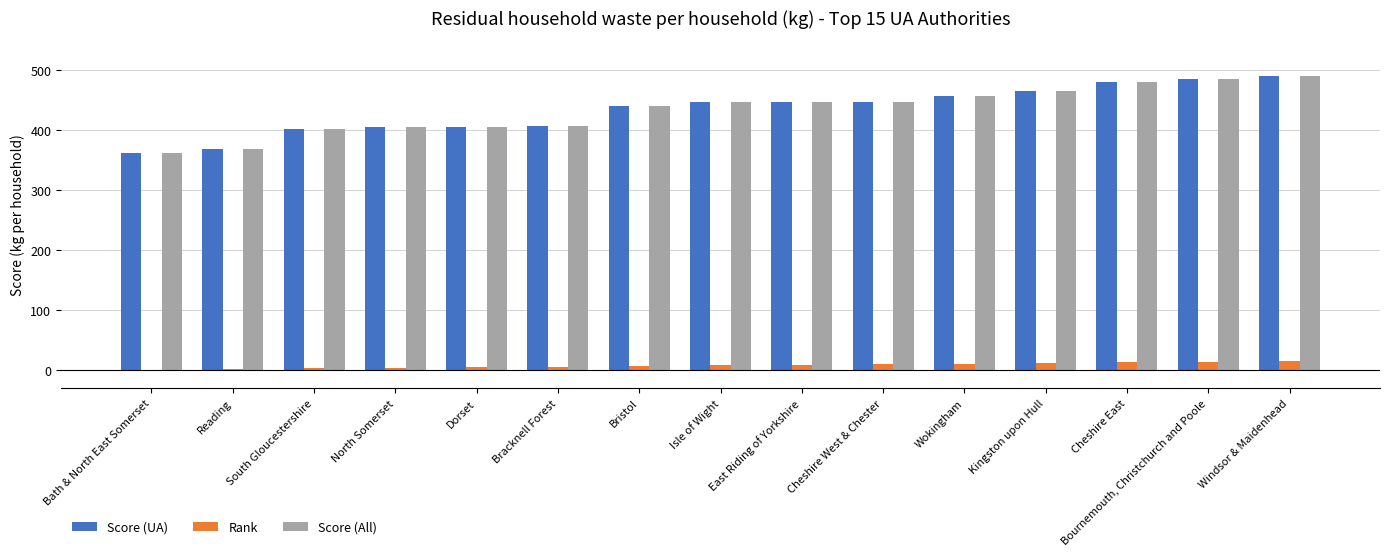

What is the maximum value shown in the chart?

490.2